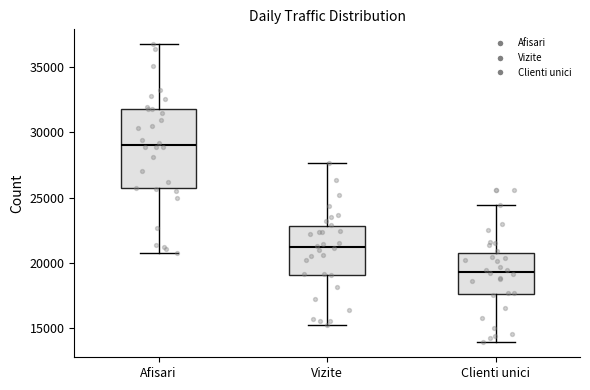

Where does the median line of the box for Clienti unici sit on the y-axis? The values are not printed on the chart, so give them approximately, as read against the axis.

19500